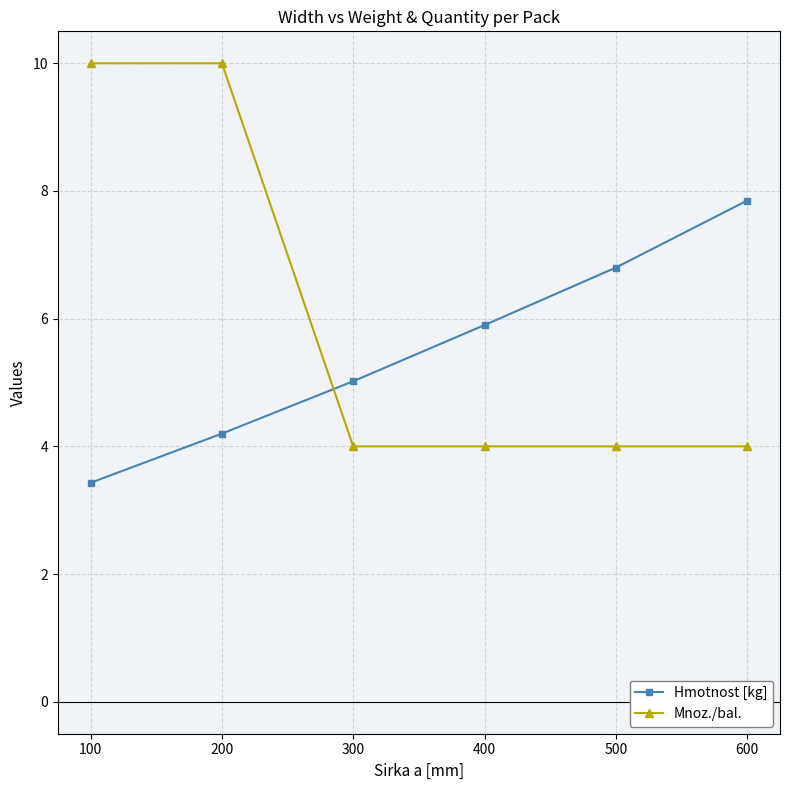

Rank the categories by Hmotnost [kg] value from highest to lowest.

600, 500, 400, 300, 200, 100